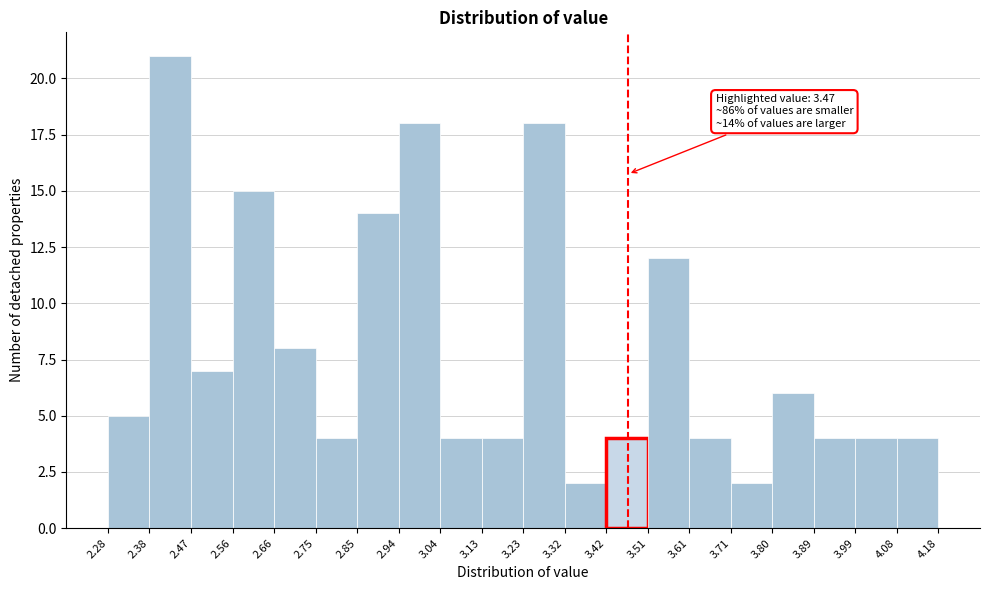

Which range on the x-axis has the tallest bar?

2.38 to 2.47